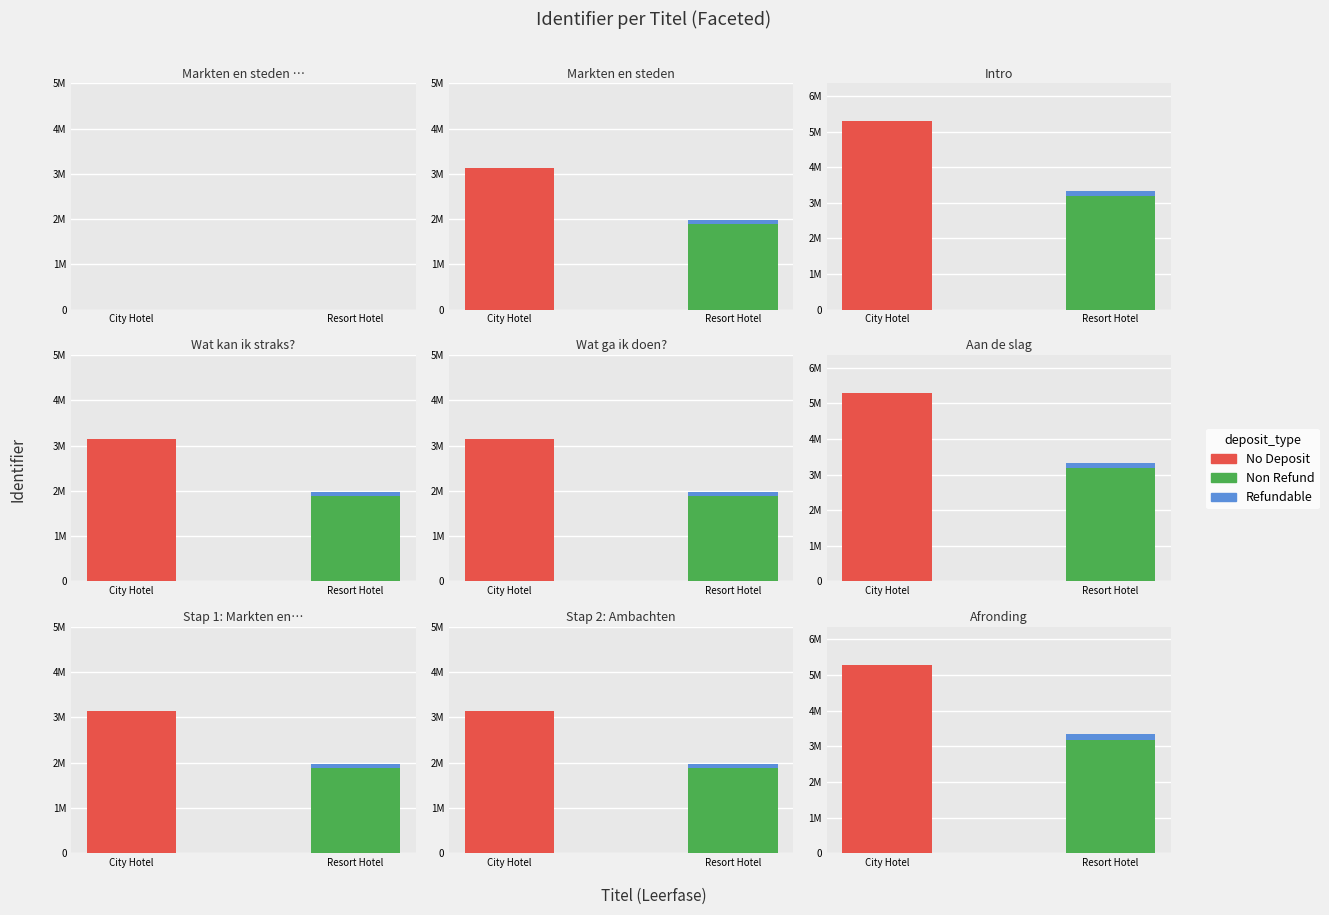

What is the average value?

3527963